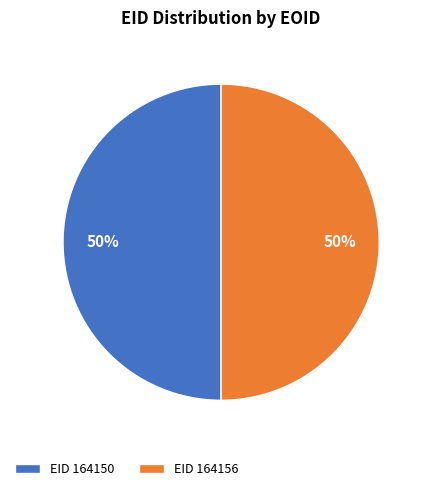

Approximately how many times larger is the value at EID 164156 compared to EID 164150?

1.0